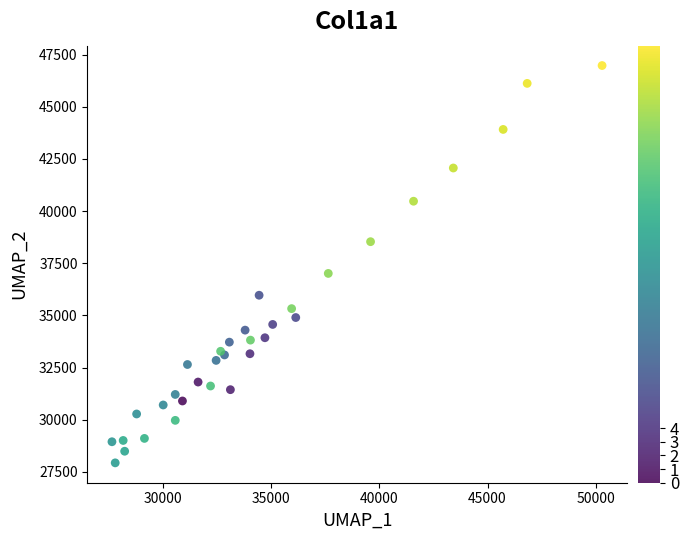

What Y value in the scatter plot is closest to 37455?

37013